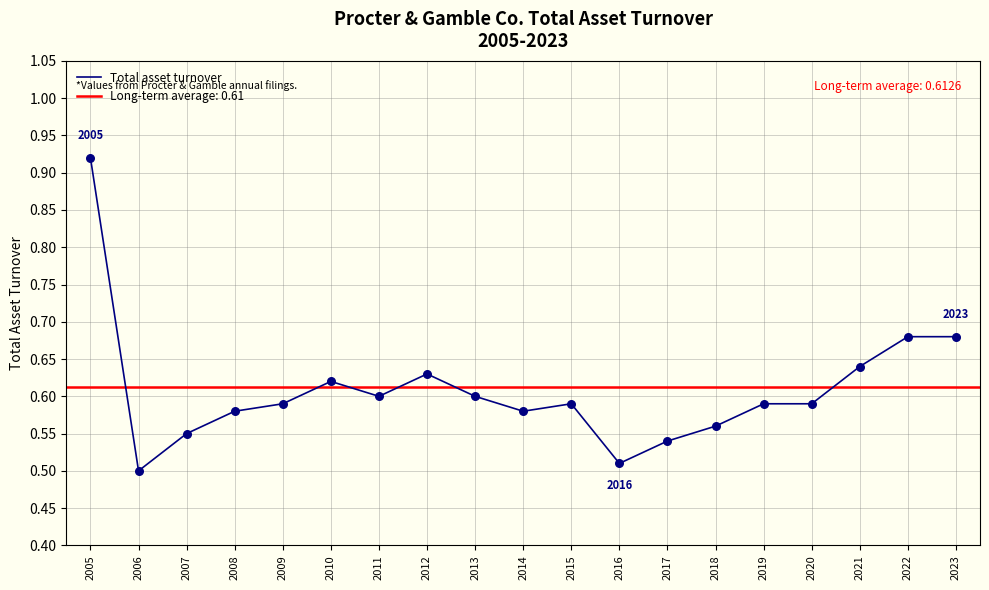

What is the change in value from 2005 to 2011?

-0.3